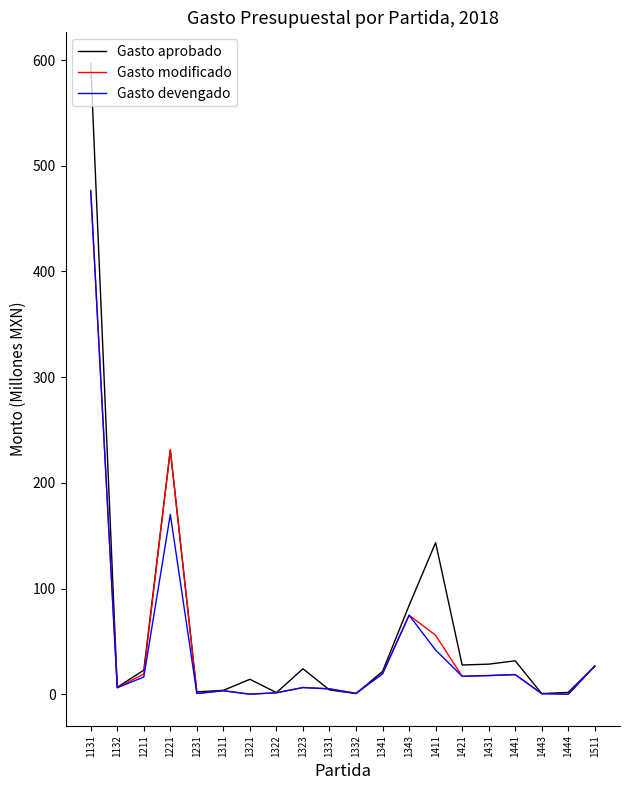

At which label is Gasto modificado closest to 238?

1221